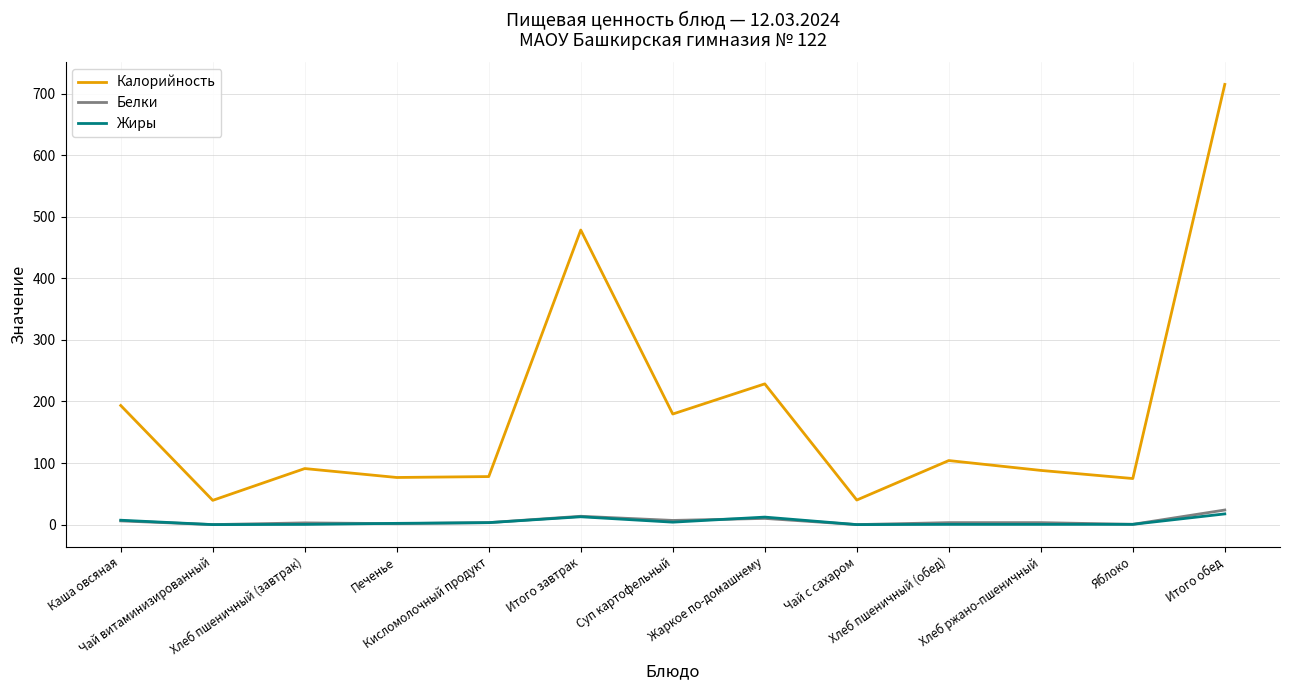

How many categories are shown in the chart?

13